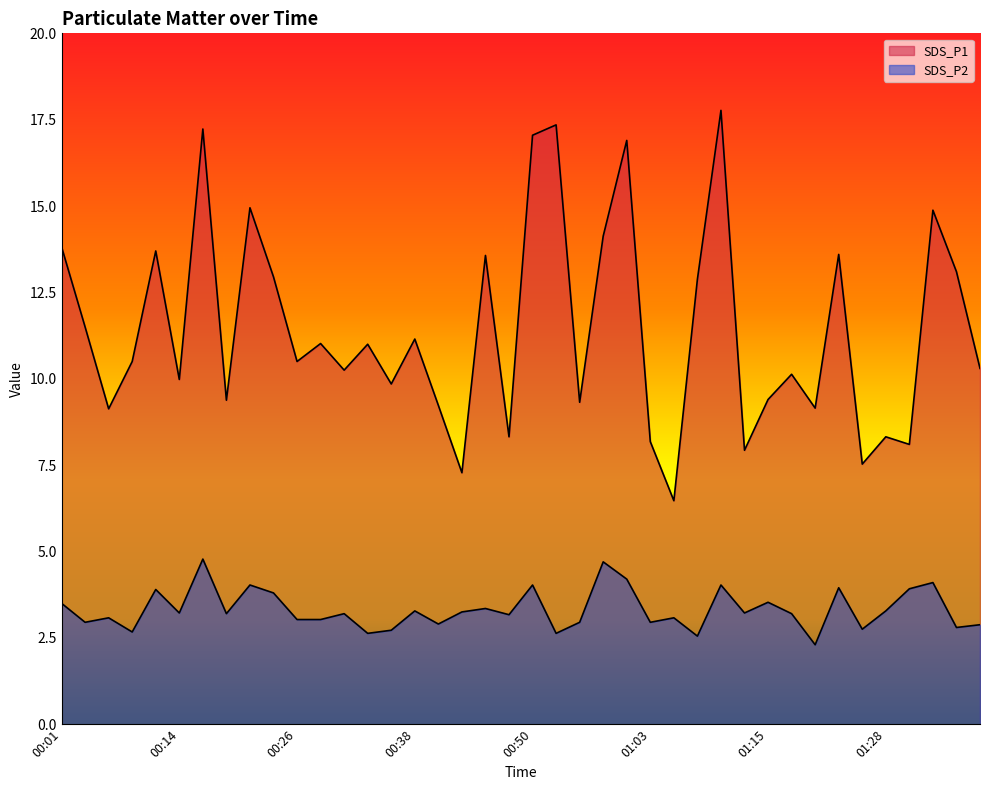

Reading left to right, extract all data points from this chart.

SDS_P1: 13.8	11.5	9.1	10.5	13.7	10.0	17.2	9.4	14.9	12.9	10.5	11.0	10.2	11.0	9.8	11.2	9.2	7.3	13.6	8.3	17.1	17.4	9.3	14.1	16.9	8.2	6.5	12.9	17.8	7.9	9.4	10.1	9.2	13.6	7.5	8.3	8.1	14.9	13.1	10.3
SDS_P2: 3.5	3.0	3.1	2.7	3.9	3.2	4.8	3.2	4.0	3.8	3.0	3.0	3.2	2.6	2.7	3.3	2.9	3.2	3.4	3.2	4.0	2.6	3.0	4.7	4.2	3.0	3.1	2.5	4.0	3.2	3.5	3.2	2.3	4.0	2.8	3.3	3.9	4.1	2.8	2.9